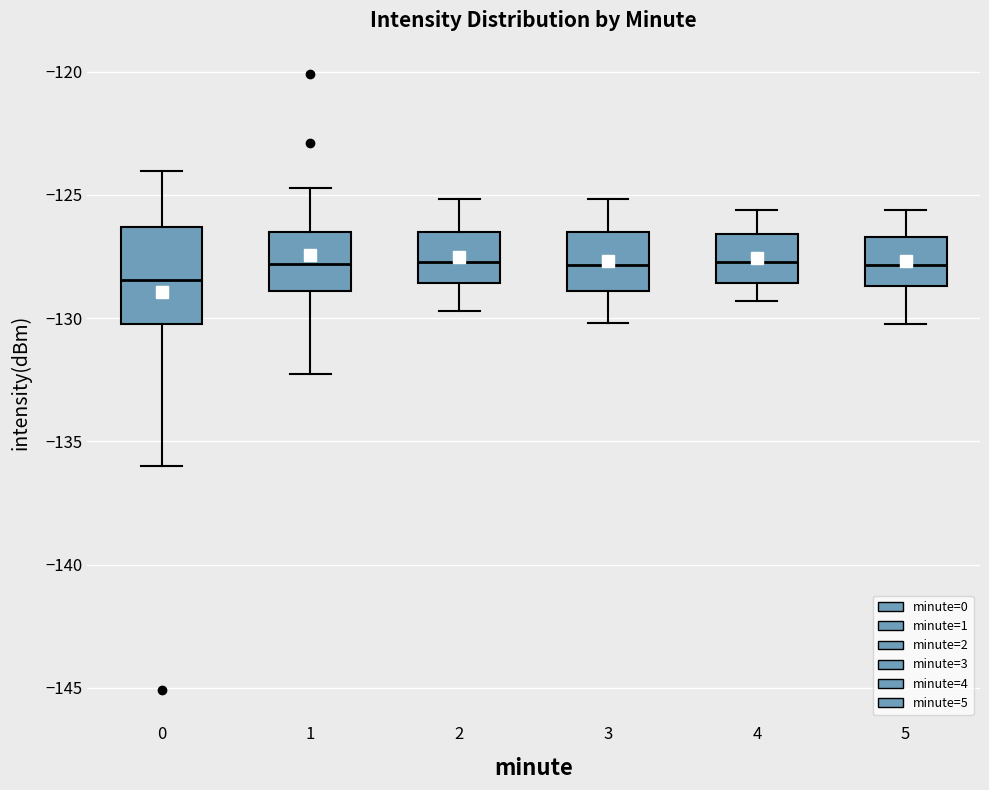

Reading left to right, read every box against the y-axis: the position of its median line, the range the box covers, and the ends of its whiskers. The values are not printed on the chart, so give them approximately, as read against the axis.

0: median -128.5, box -130.0 to -126.5, whiskers -136.0 to -124.0
1: median -128.0, box -129.0 to -126.5, whiskers -132.5 to -124.5
2: median -127.5, box -128.5 to -126.5, whiskers -129.5 to -125.0
3: median -128.0, box -129.0 to -126.5, whiskers -130.0 to -125.0
4: median -127.5, box -128.5 to -126.5, whiskers -129.5 to -125.5
5: median -128.0, box -128.5 to -126.5, whiskers -130.0 to -125.5